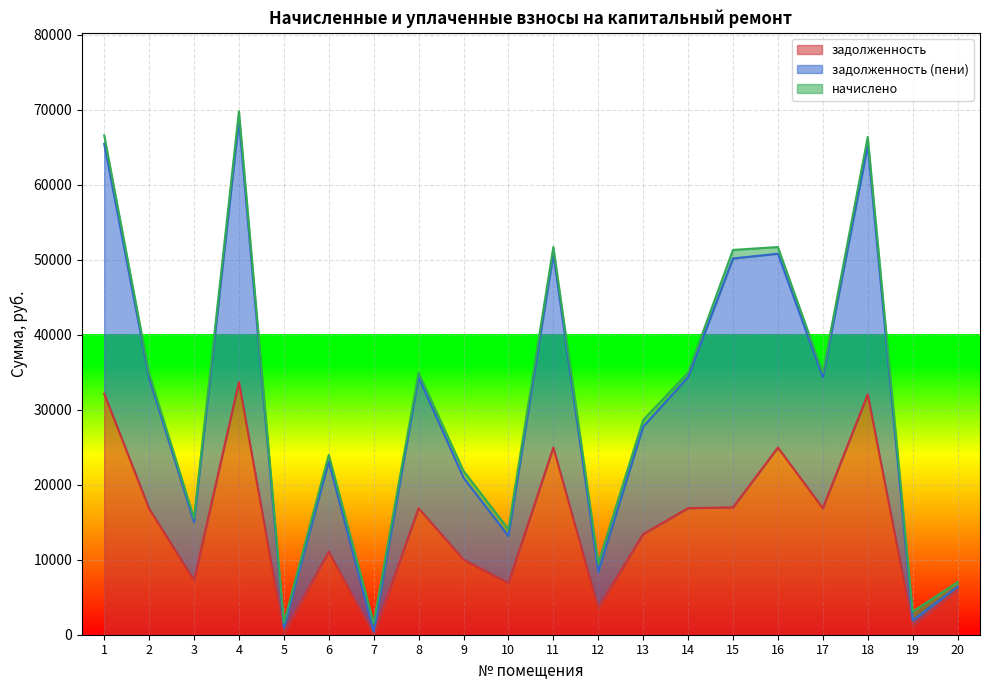

The value of задолженность at 16 is 24966.0. True or false?

True